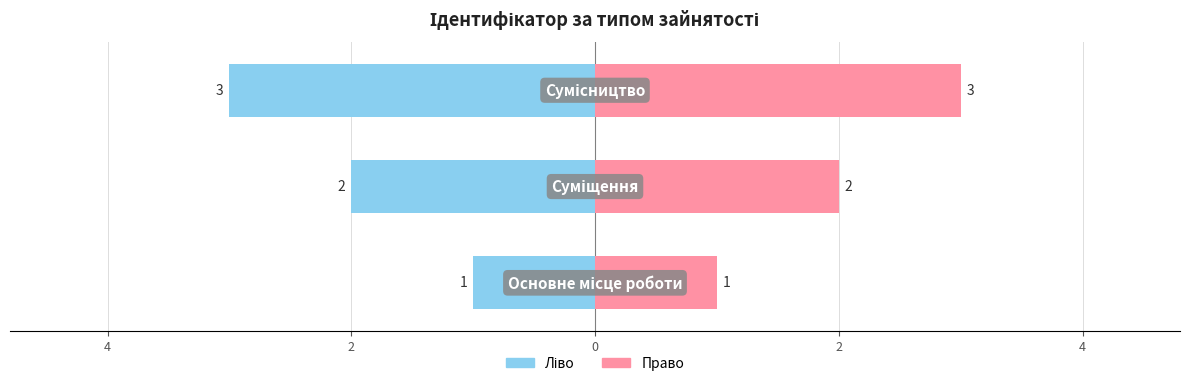

Reading left to right, extract all data points from this chart.

Ідентифікатор (ліво): -1	-2	-3
Ідентифікатор (право): 1	2	3